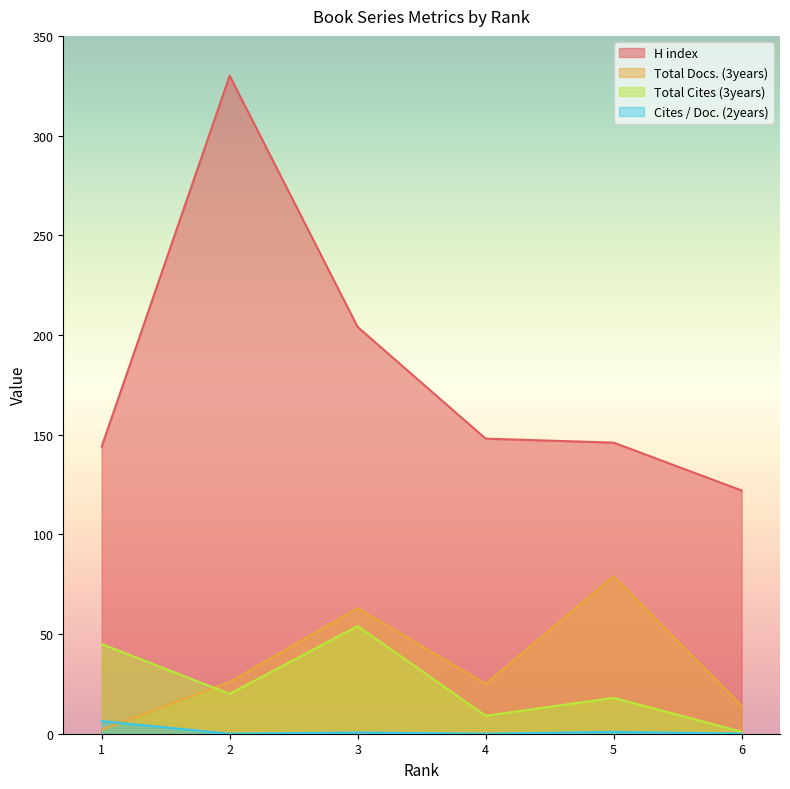

What is the sum of the Total Docs. (3years) values at 4 and 3?

88.0